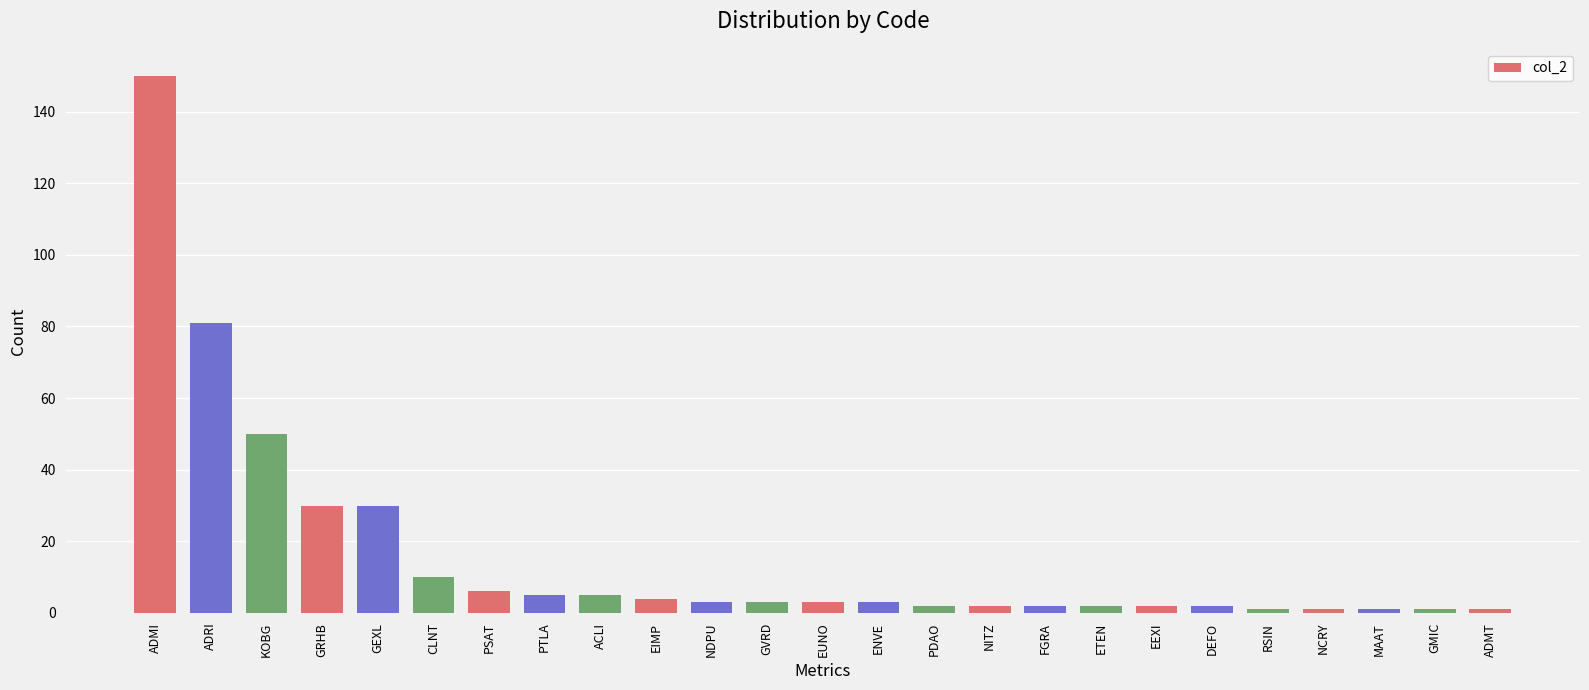

Reading left to right, extract all data points from this chart.

ADMI=150	ADRI=81	KOBG=50	GRHB=30	GEXL=30	CLNT=10	PSAT=6	PTLA=5	ACLI=5	EIMP=4	NDPU=3	GVRD=3	EUNO=3	ENVE=3	PDAO=2	NITZ=2	FGRA=2	ETEN=2	EEXI=2	DEFO=2	RSIN=1	NCRY=1	MAAT=1	GMIC=1	ADMT=1